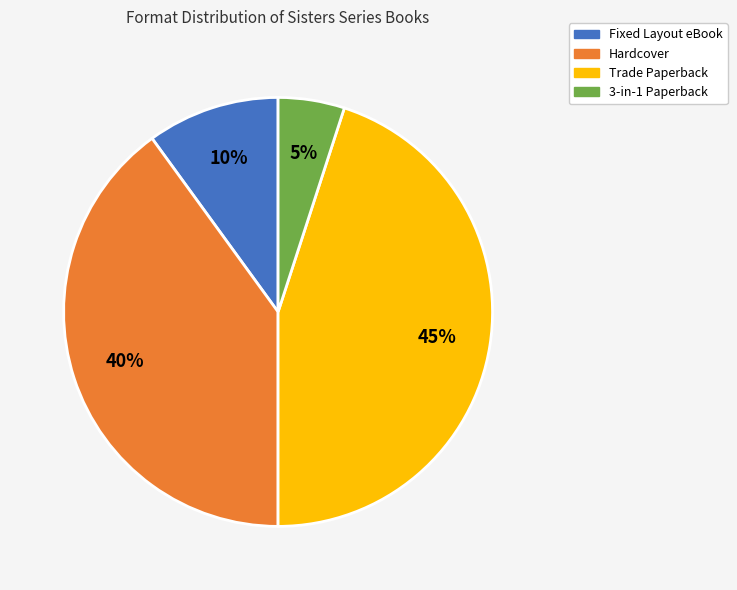

Count the number of slices in the pie.

4